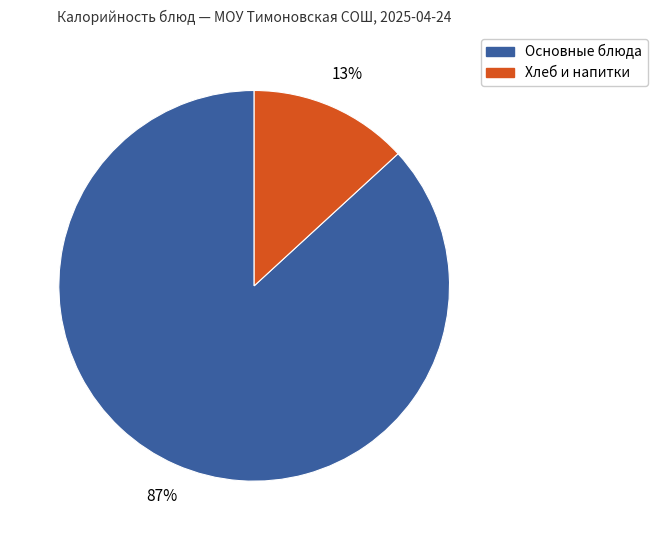

Is there a majority slice in this chart?

Yes